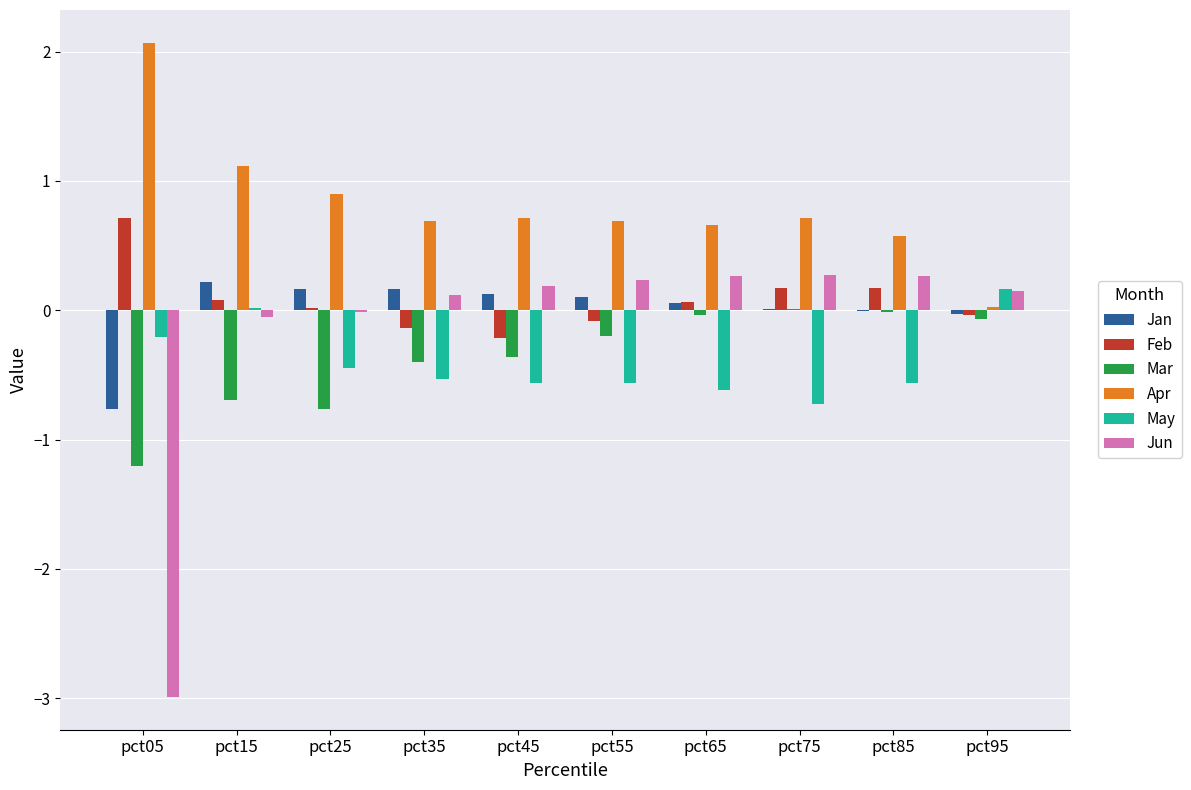

True or false: May has a value of 0.2 at pct95.

True